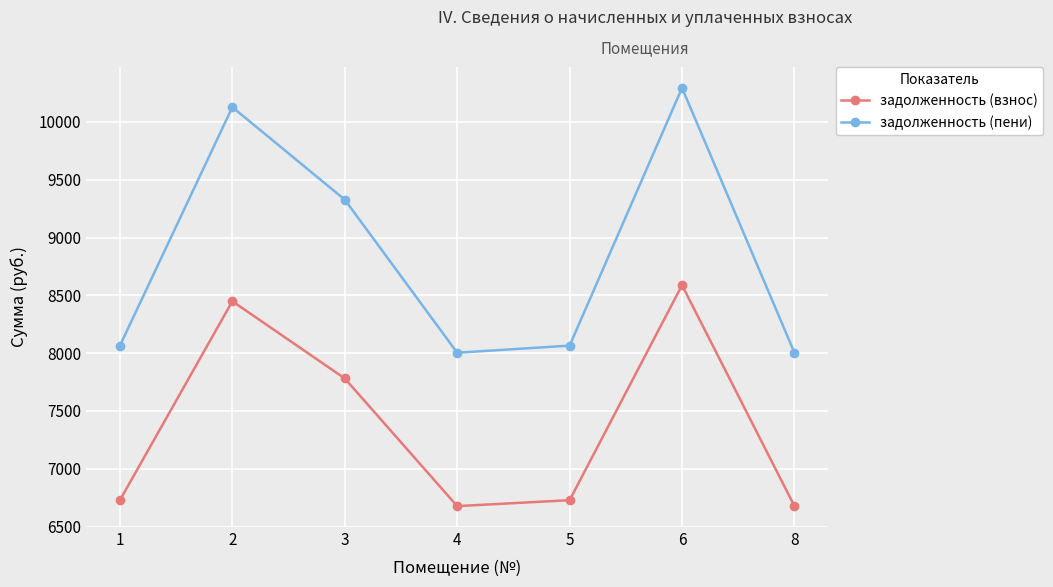

Rank the series at 3 from lowest to highest value.

задолженность (взнос), задолженность (пени)